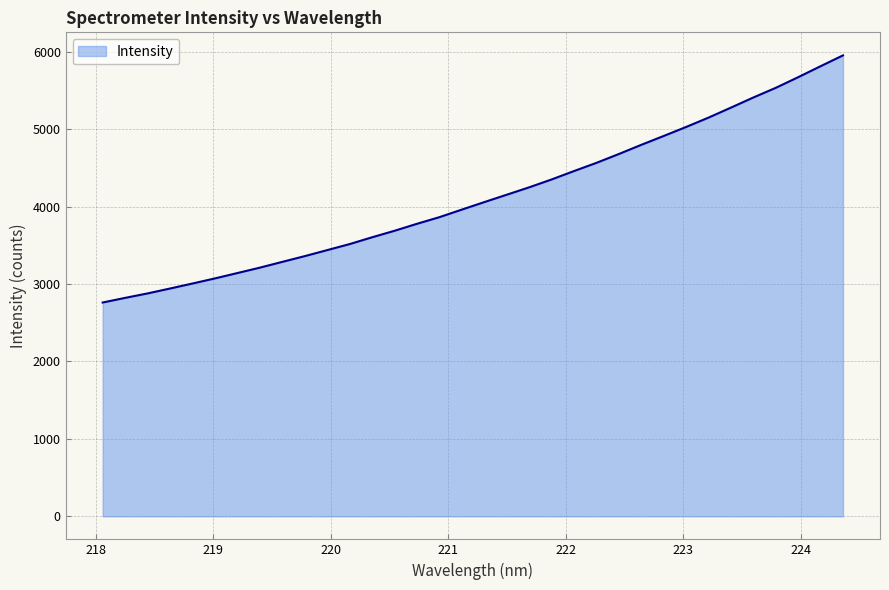

Does the chart display data point markers on the line(s)?

No